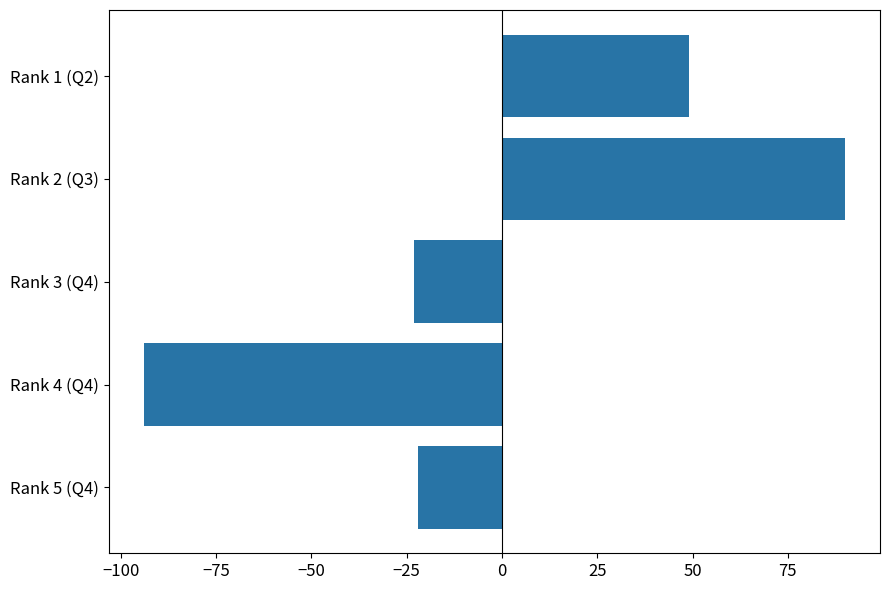

What is the value of the 4th bar from the top?

-94